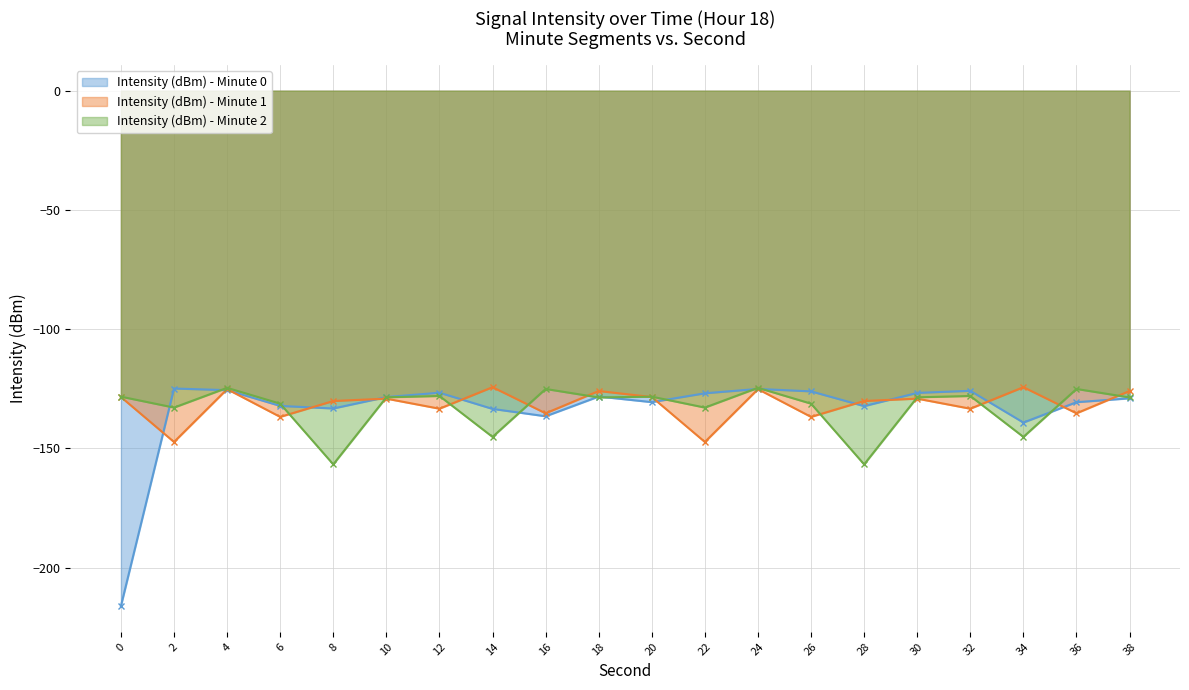

Is the value of Intensity (dBm) - Minute 0 at 38 greater than the value of Intensity (dBm) - Minute 2 at 10?

No